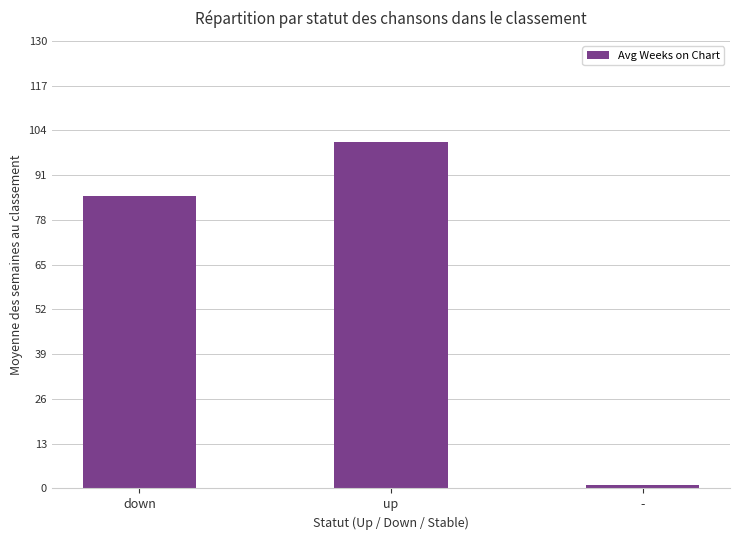

How many bars are there in total?

3